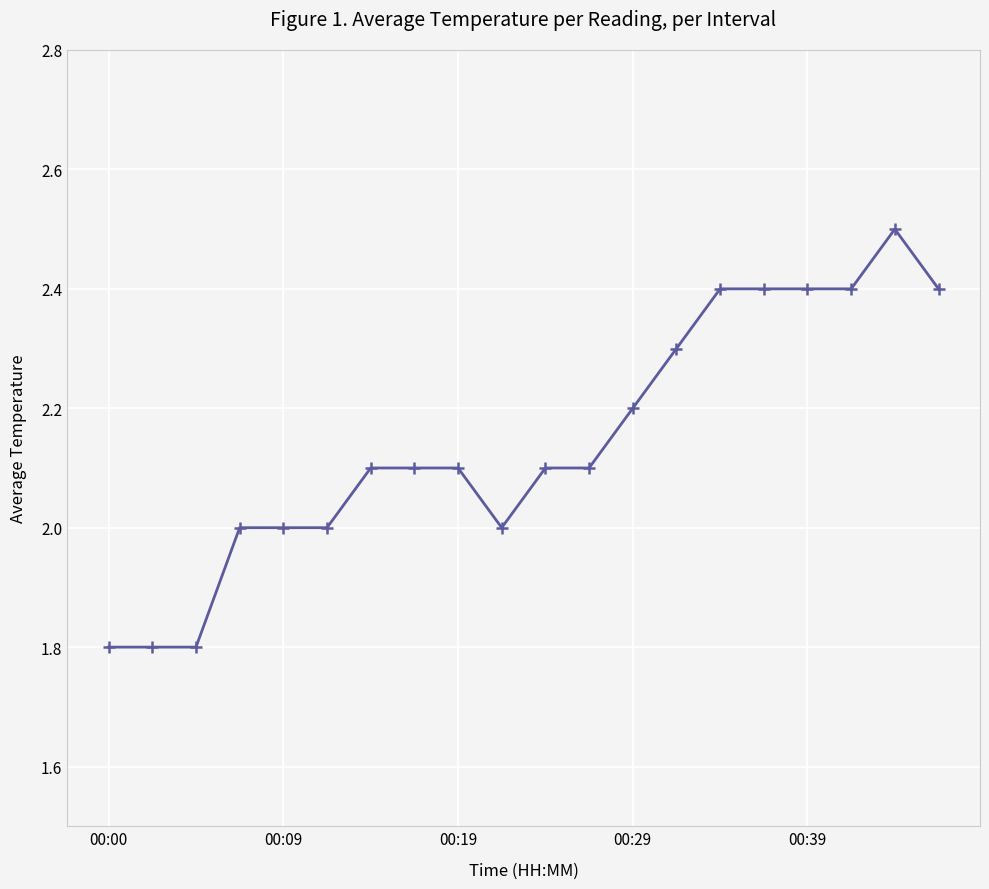

What is the maximum value shown in the chart?

2.5